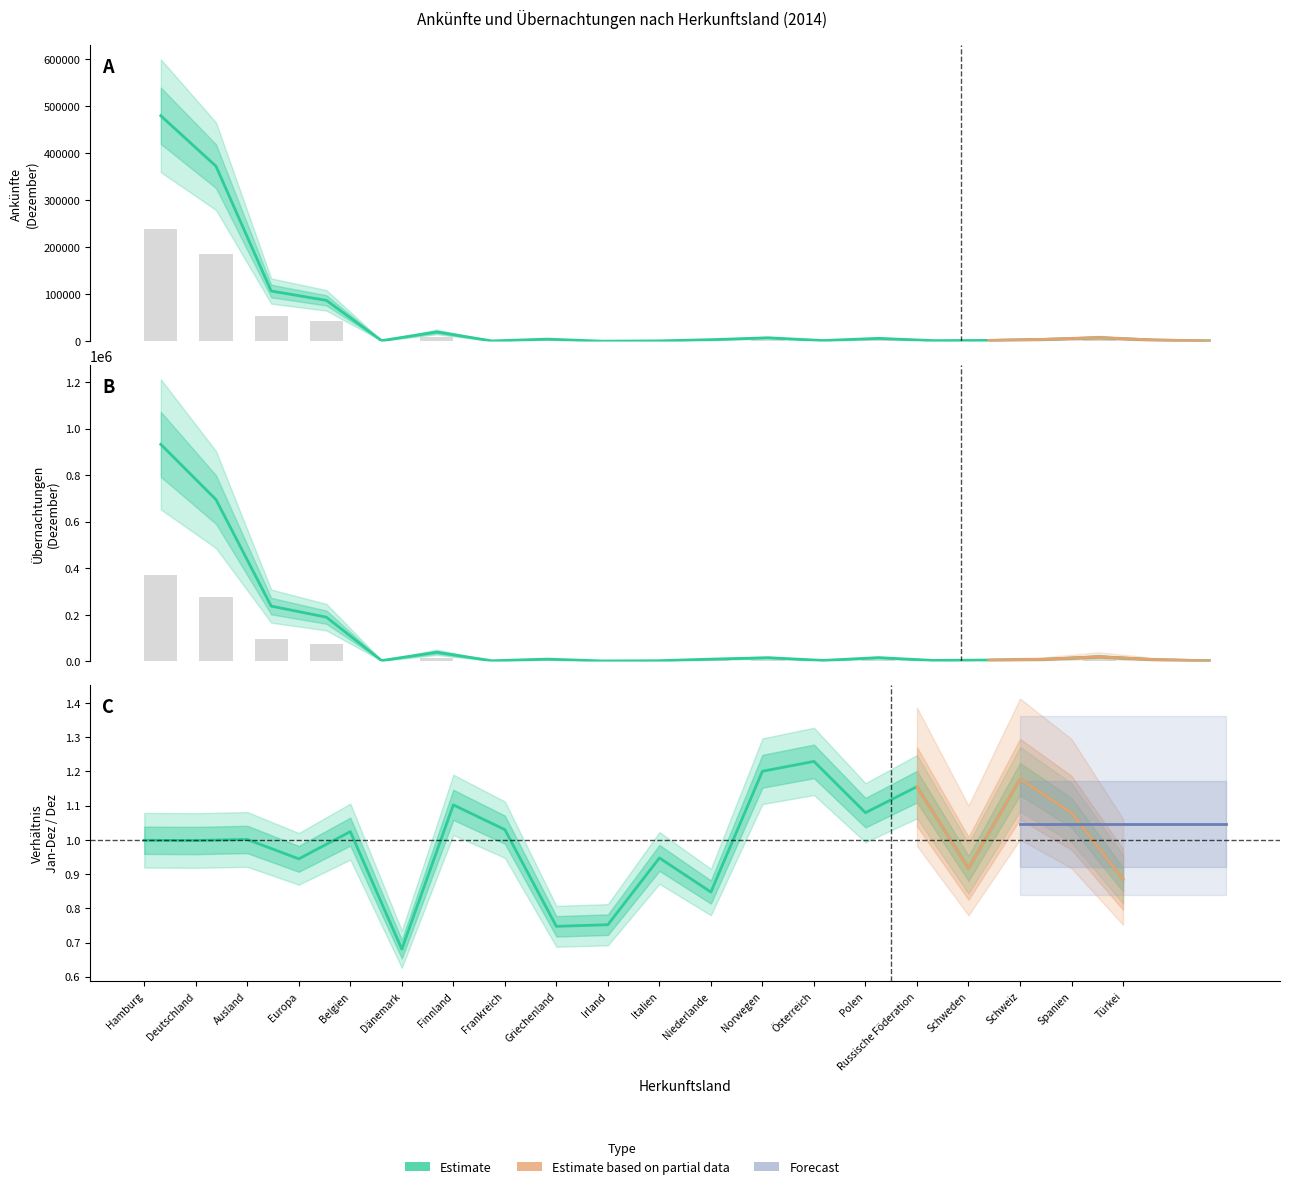

Reading right to left, extract all data points from this chart.

Ankünfte Dez (Tsd.): Türkei=1142.0	Spanien=3094.0	Schweiz=8035.0	Schweden=4439.0	Russische Föderation=2219.0	Polen=1749.0	Österreich=6605.0	Norwegen=1954.0	Niederlande=7802.0	Italien=3864.0	Irland=1182.0	Griechenland=582.0	Frankreich=4951.0	Finnland=1111.0	Dänemark=20238.0	Belgien=1721.0	Europa=87398.0	Ausland=107261.0	Deutschland=372811.0	Hamburg=480072.0
Übernachtungen Dez (Tsd.): Türkei=2471.0	Spanien=7472.0	Schweiz=19629.0	Schweden=8918.0	Russische Föderation=5486.0	Polen=4065.0	Österreich=15928.0	Norwegen=4019.0	Niederlande=15678.0	Italien=9697.0	Irland=2605.0	Griechenland=1754.0	Frankreich=9648.0	Finnland=2445.0	Dänemark=38947.0	Belgien=3358.0	Europa=189832.0	Ausland=237393.0	Deutschland=695169.0	Hamburg=932562.0
Ankünfte Jan-Dez (Tsd.): Türkei=571.0	Spanien=1547.0	Schweiz=4017.5	Schweden=2219.5	Russische Föderation=1109.5	Polen=874.5	Österreich=3302.5	Norwegen=977.0	Niederlande=3901.0	Italien=1932.0	Irland=591.0	Griechenland=291.0	Frankreich=2475.5	Finnland=555.5	Dänemark=10119.0	Belgien=860.5	Europa=43699.0	Ausland=53630.5	Deutschland=186405.5	Hamburg=240036.0
Übernachtungen Jan-Dez (Tsd.): Türkei=988.4	Spanien=2988.8	Schweiz=7851.6	Schweden=3567.2	Russische Föderation=2194.4	Polen=1626.0	Österreich=6371.2	Norwegen=1607.6	Niederlande=6271.2	Italien=3878.8	Irland=1042.0	Griechenland=701.6	Frankreich=3859.2	Finnland=978.0	Dänemark=15578.8	Belgien=1343.2	Europa=75932.8	Ausland=94957.2	Deutschland=278067.6	Hamburg=373024.8